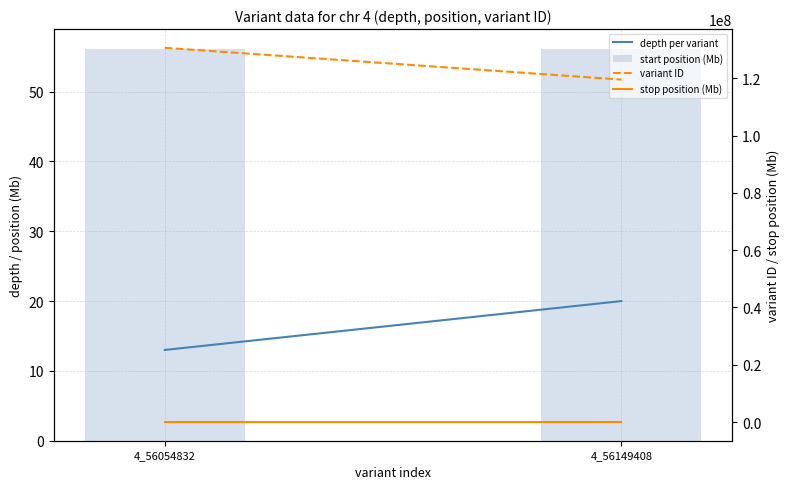

The variant ID series shows 209423124.7 at 4_56149408. True or false?

False